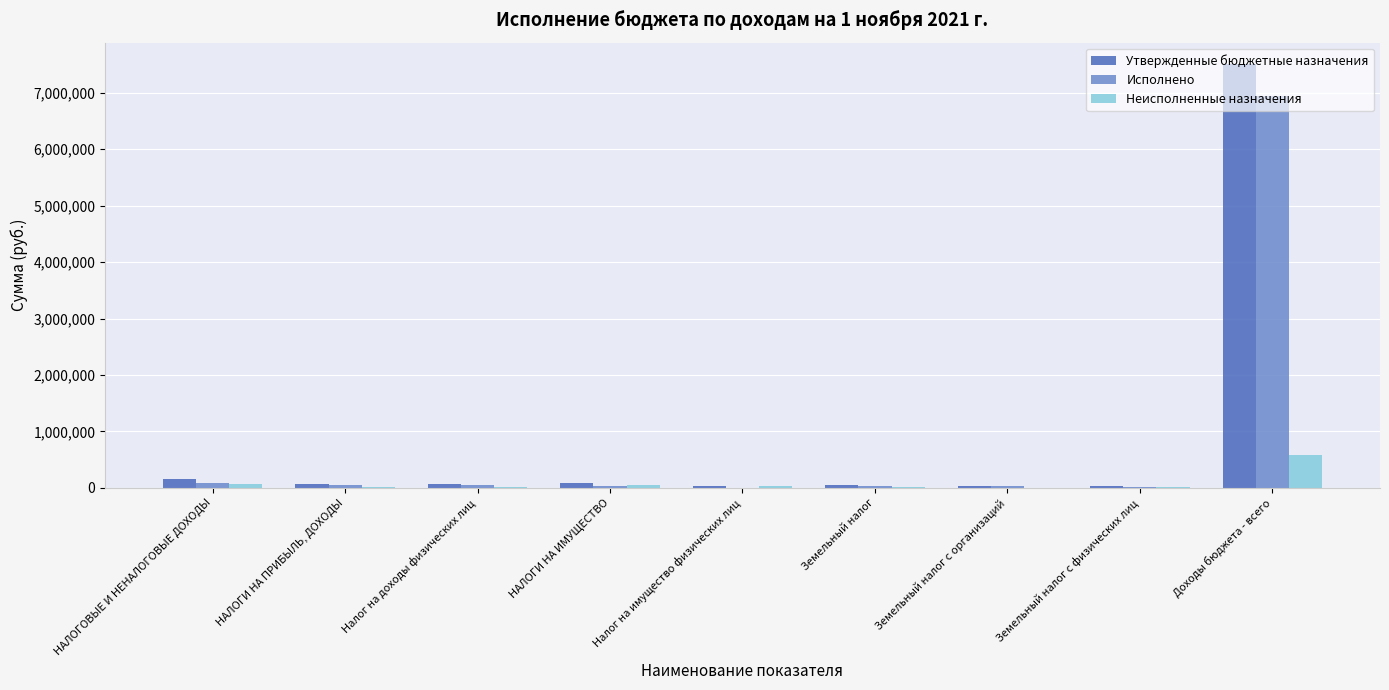

What is the sum of all Исполнено values?

7247762.9